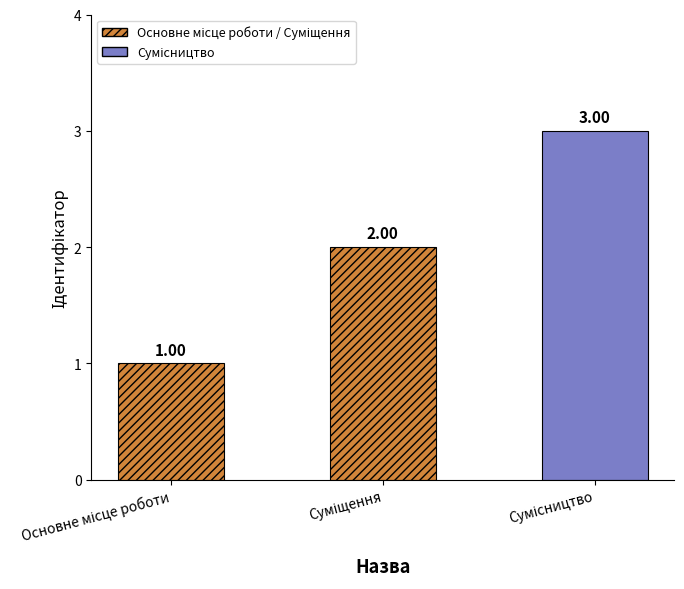

At which label does the data first exceed 2?

Сумісництво